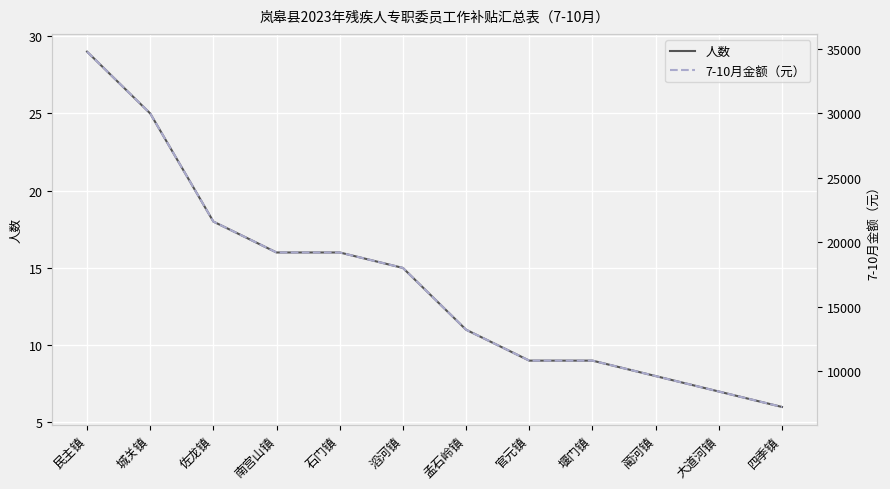

Between 蔺河镇 and 官元镇, which is larger?

官元镇